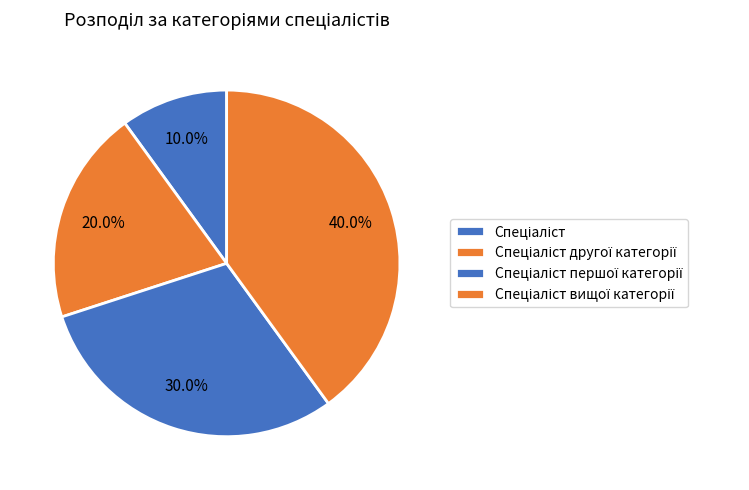

Count the number of slices in the pie.

4